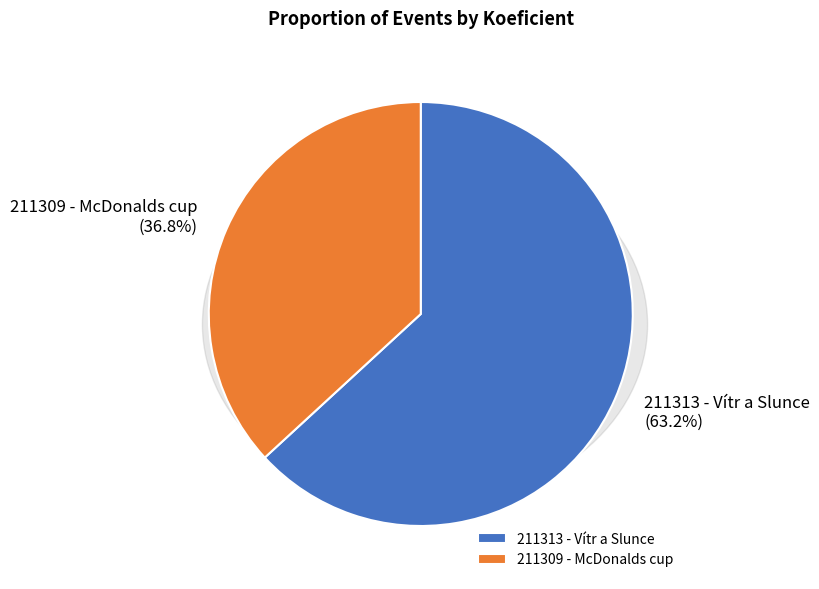

Does 211309 - McDonalds cup represent more than half of the total?

No